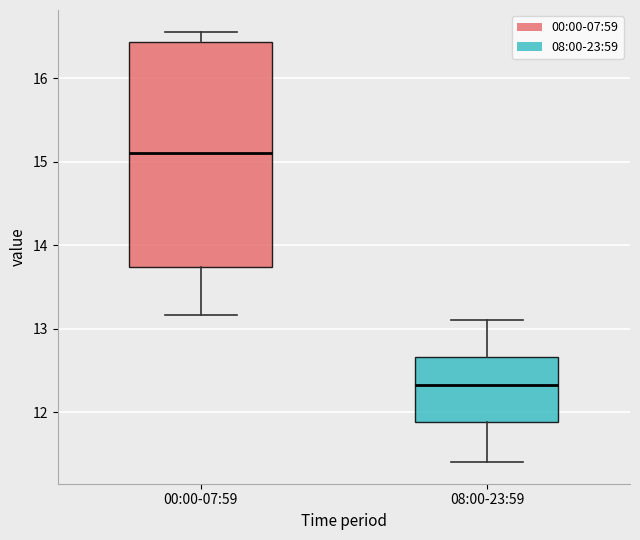

Which box is the tallest, from its lower edge to its upper edge?

00:00-07:59